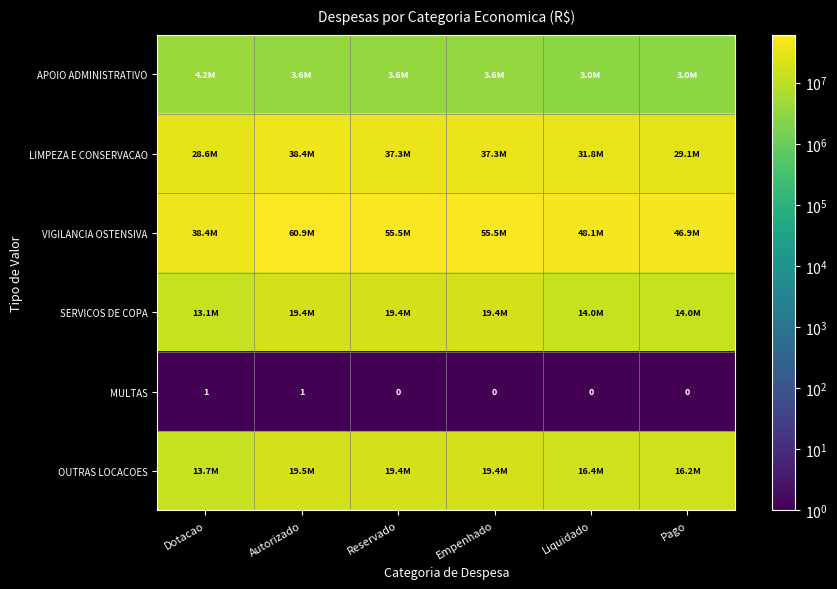

Count the number of categories in the chart.

6